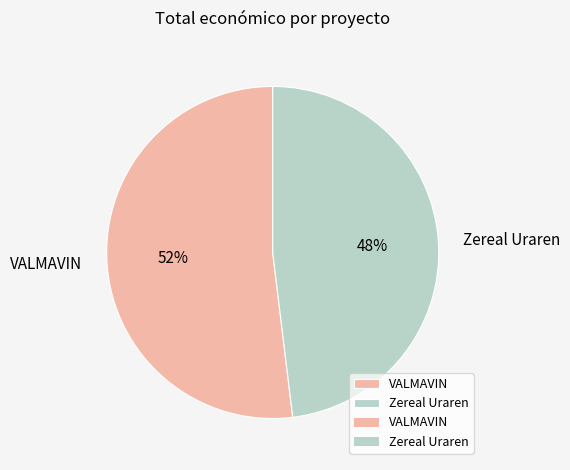

What is the ratio of the value at VALMAVIN to the value at Zereal Uraren?

1.1